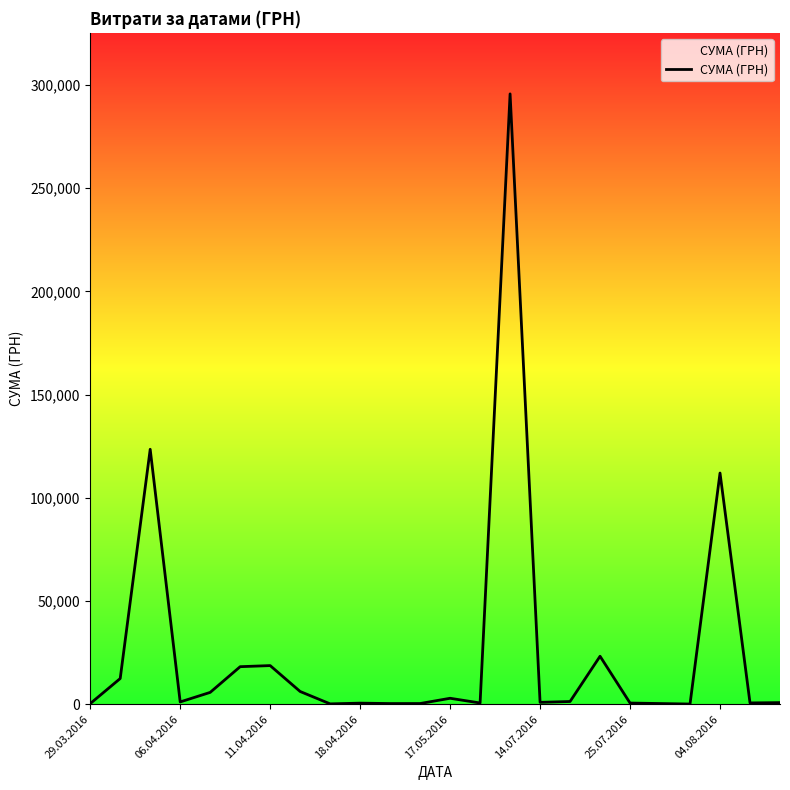

What is the difference between the maximum and minimum values?

295540.8